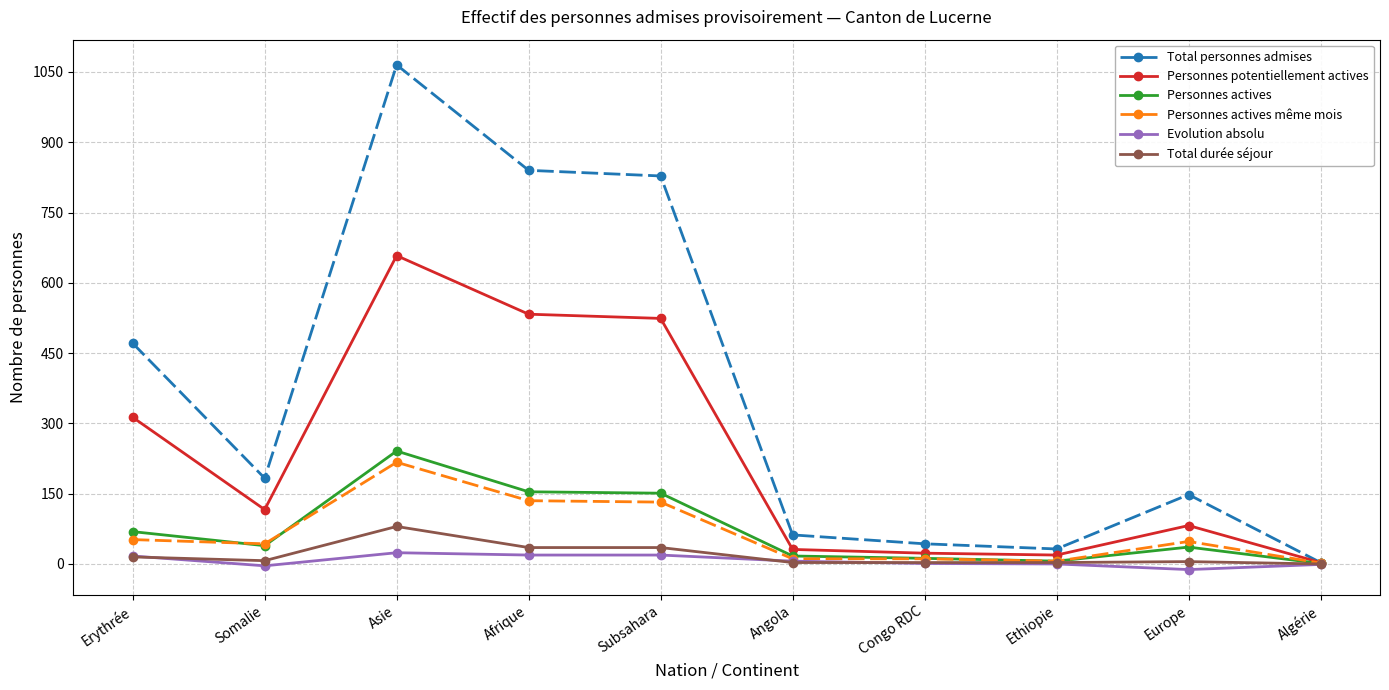

True or false: Total personnes admises has more than 1 points higher than both neighbors.

True